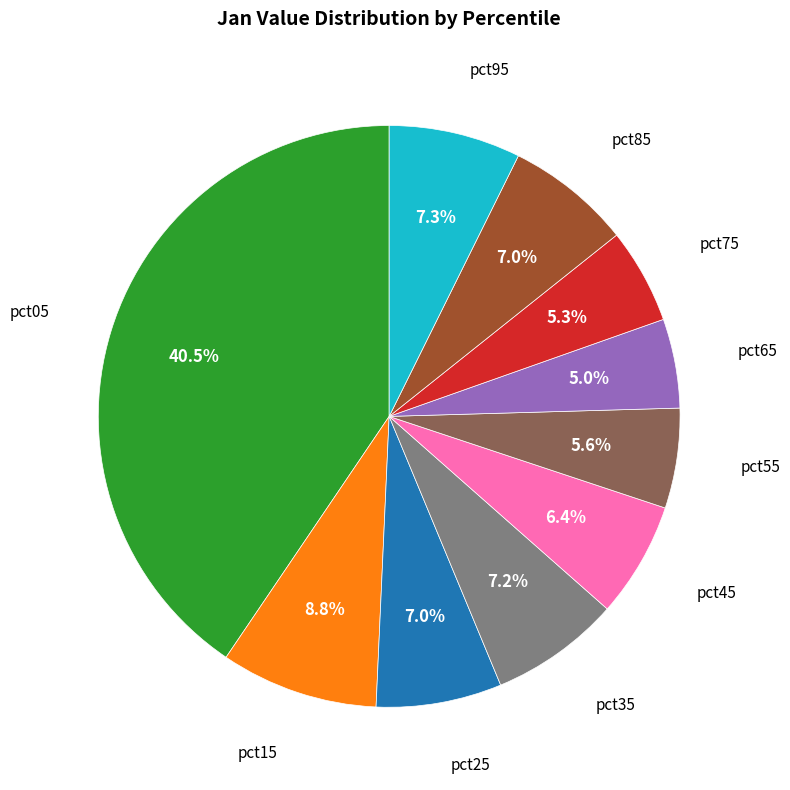

Is there any slice that represents more than half of the pie?

No